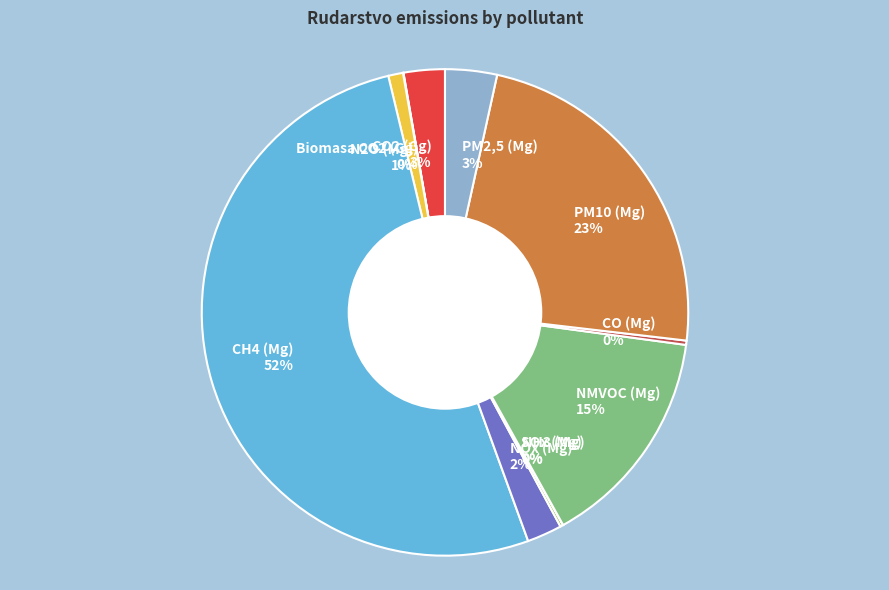

Is there a majority slice in this chart?

Yes